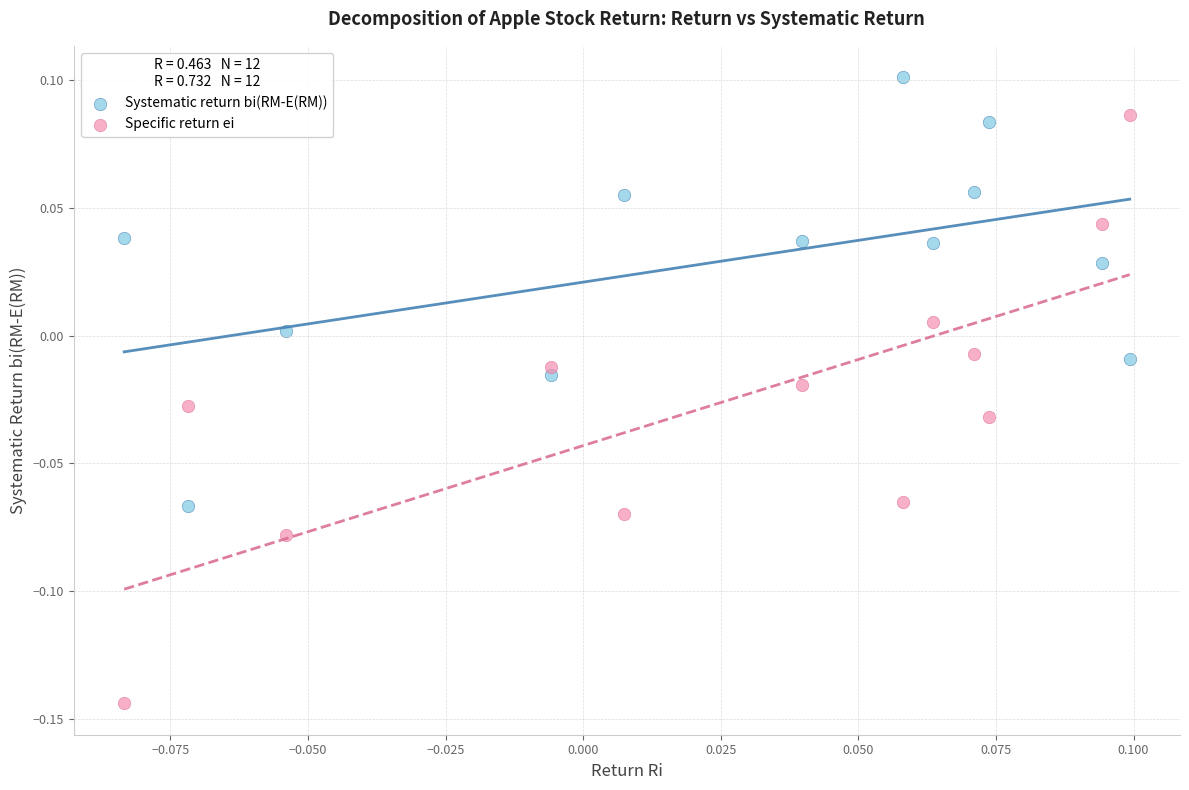

What are all the series names shown in the legend?

Systematic return bi(RM-E(RM)), Specific return ei